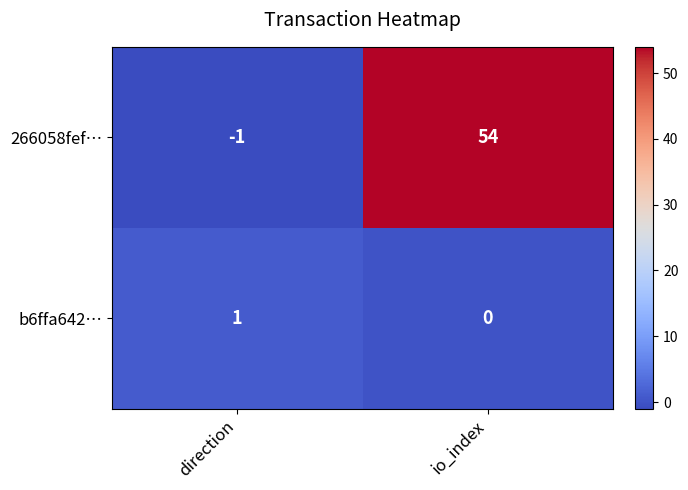

Reading right to left, transcribe all the data shown in this chart.

266058fef…: 54	-1
b6ffa642…: 0	1